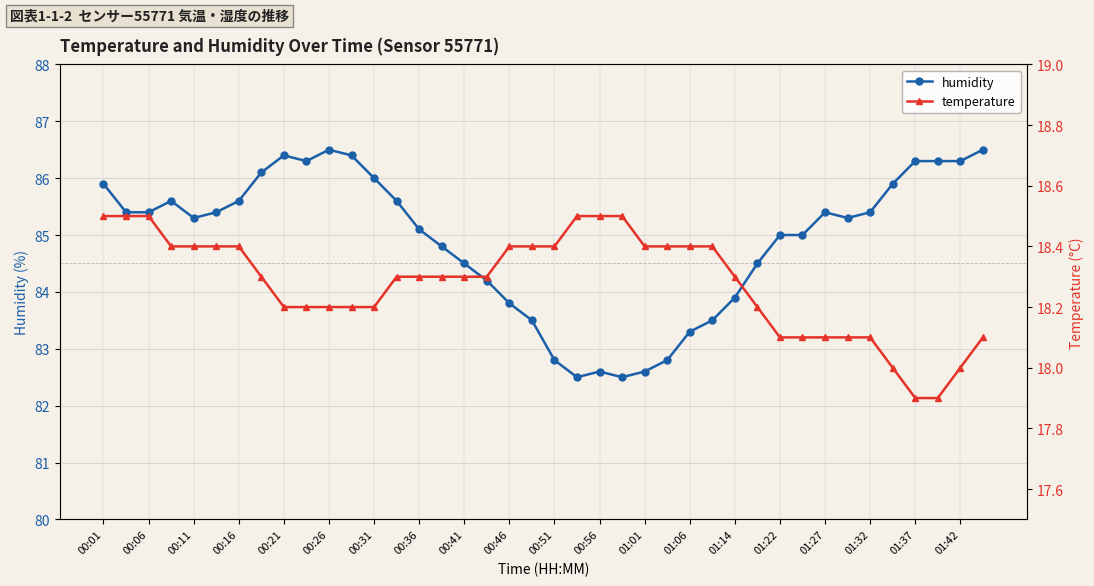

Reading left to right, list all the values displayed in this chart.

humidity: 85.9	85.4	85.4	85.6	85.3	85.4	85.6	86.1	86.4	86.3	86.5	86.4	86.0	85.6	85.1	84.8	84.5	84.2	83.8	83.5	82.8	82.5	82.6	82.5	82.6	82.8	83.3	83.5	83.9	84.5	85.0	85.0	85.4	85.3	85.4	85.9	86.3	86.3	86.3	86.5
temperature: 18.5	18.5	18.5	18.4	18.4	18.4	18.4	18.3	18.2	18.2	18.2	18.2	18.2	18.3	18.3	18.3	18.3	18.3	18.4	18.4	18.4	18.5	18.5	18.5	18.4	18.4	18.4	18.4	18.3	18.2	18.1	18.1	18.1	18.1	18.1	18.0	17.9	17.9	18.0	18.1